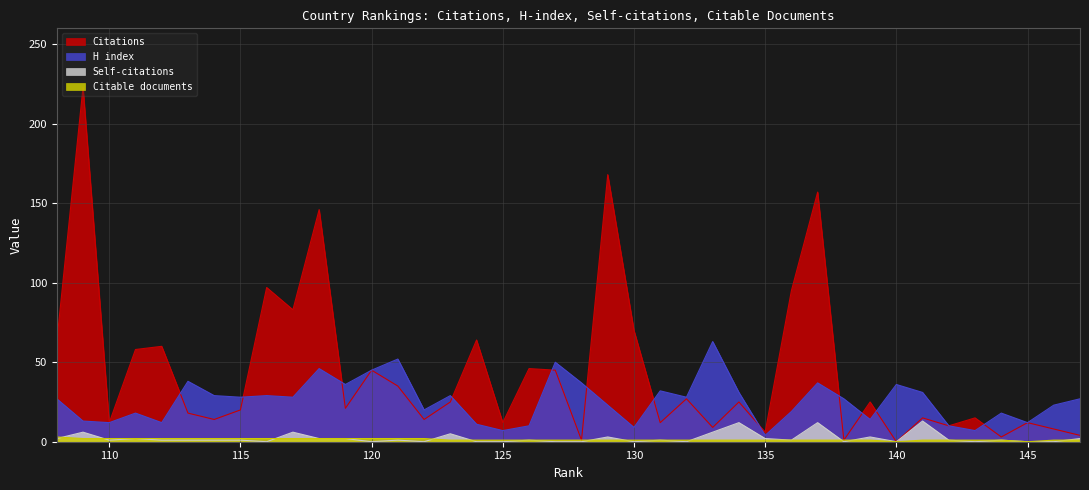

At which label is Self-citations closest to 6?

133